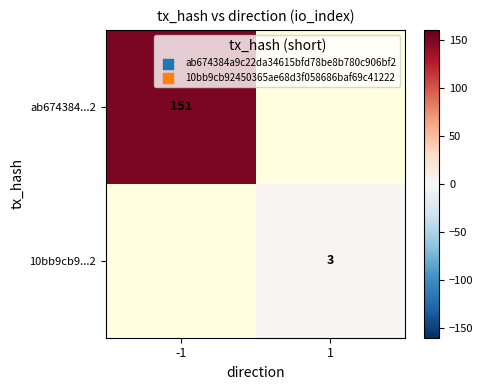

Which label corresponds to the smallest value in the chart?

1